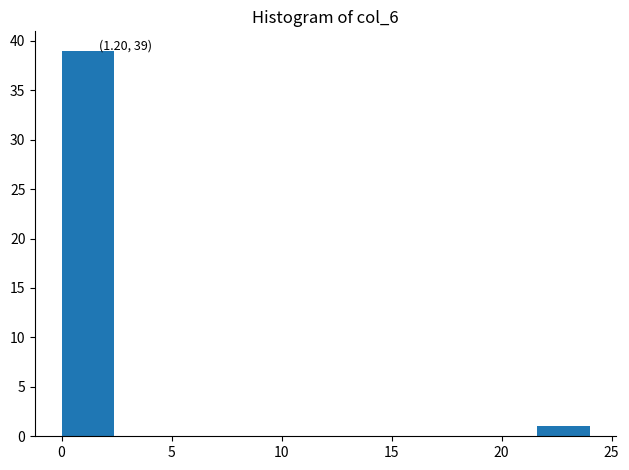

Which range on the x-axis has the tallest bar?

0.0 to 2.4